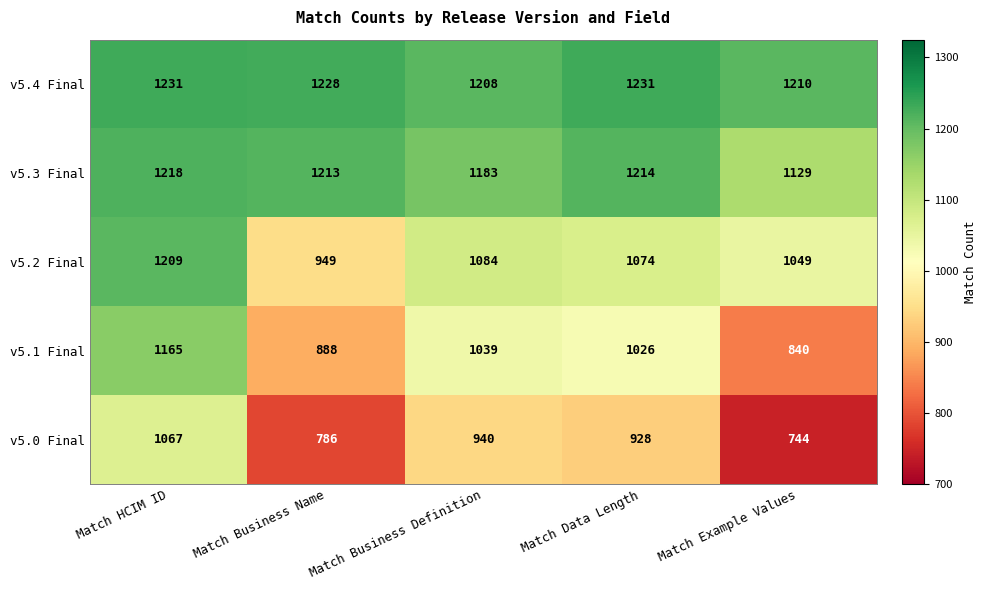

At how many categories does at least one series exceed 1152?

5